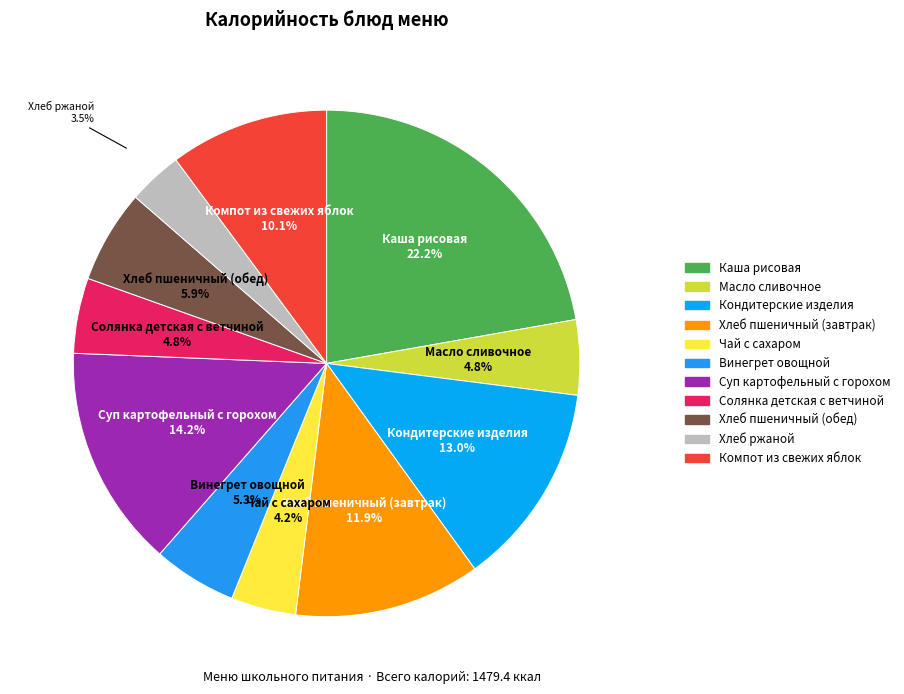

To the nearest percent, what is the difference between the Каша рисовая and Масло сливочное slice percentages?

17%